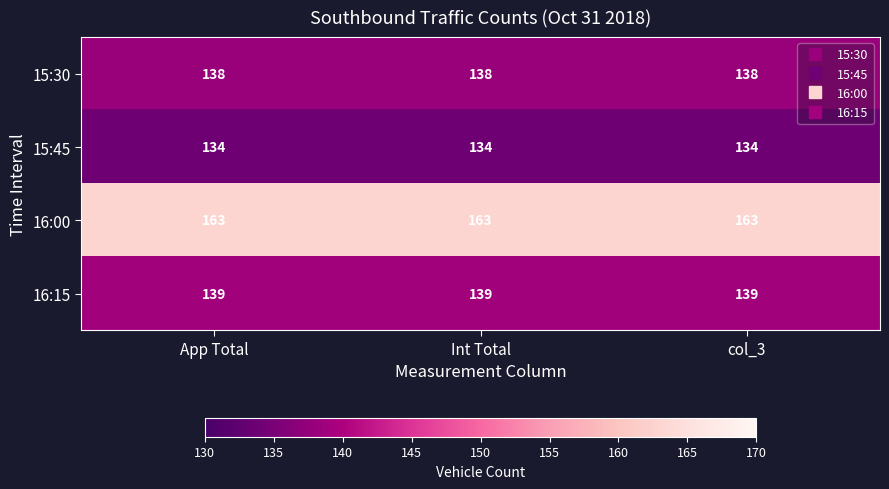

Rank the series at col_3 from highest to lowest value.

16:00, 16:15, 15:30, 15:45